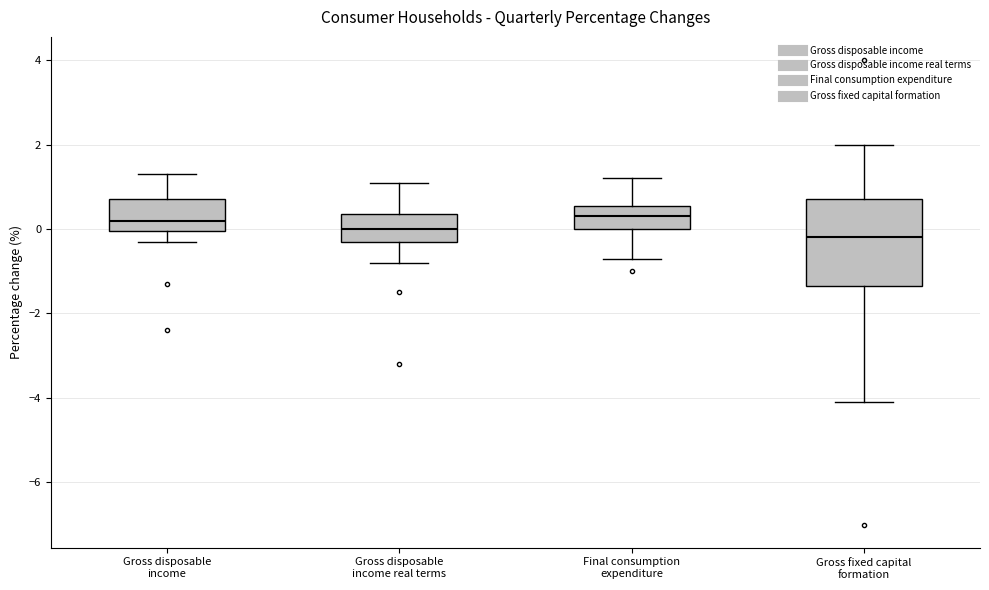

Where is the upper edge of the box for Gross disposable income real terms on the y-axis? The values are not printed on the chart, so give them approximately, as read against the axis.

0.4